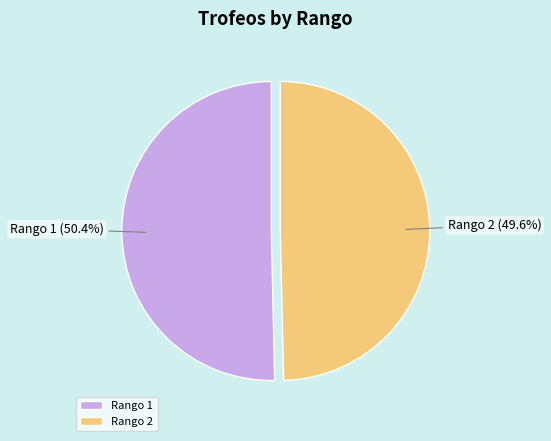

What is the majority slice?

Rango 1